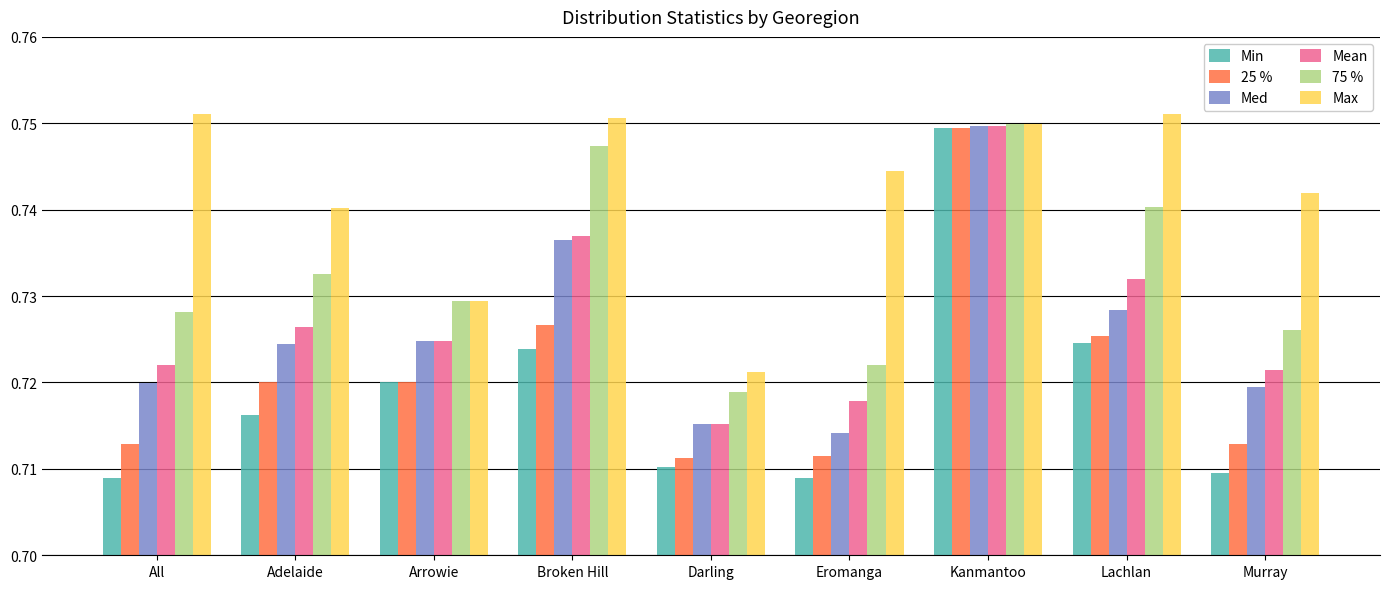

How many bars are there in total?

54